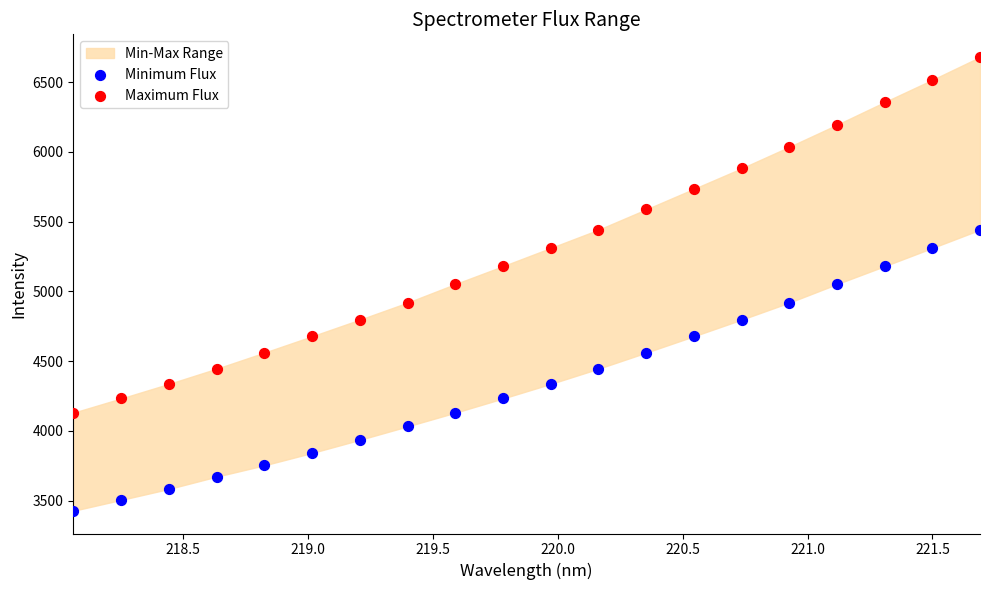

Which series has the widest spread of Y values?

Maximum Flux